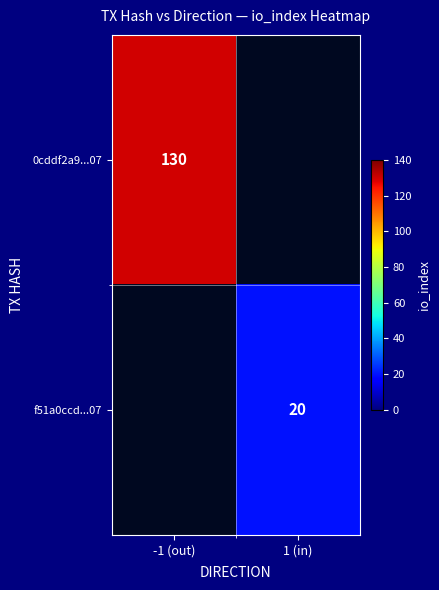

The 0cddf2a9...07 series shows 48.1 at -1 (out). True or false?

False